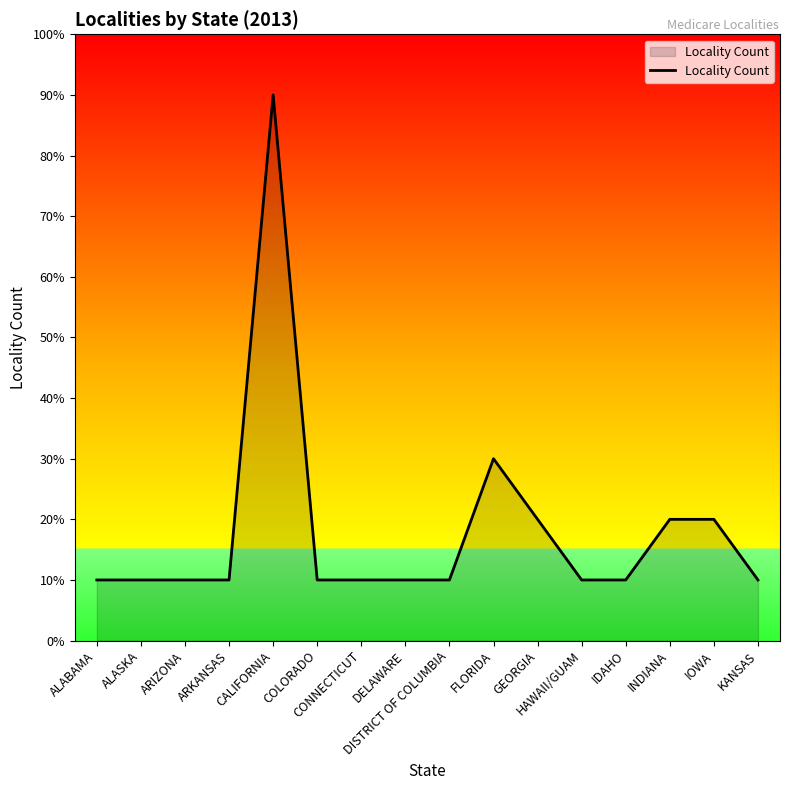

What is the difference between the second highest and minimum values?

2